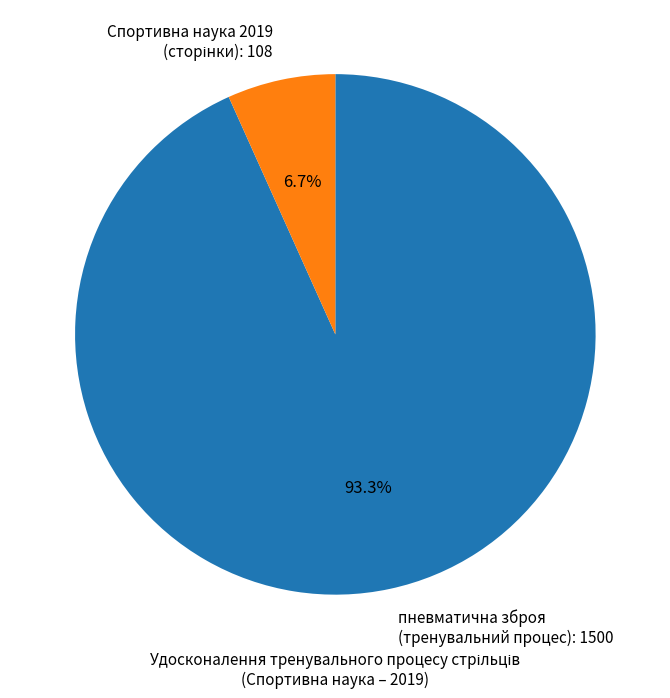

Which category accounts for the majority?

пневматична зброя (тренувальний процес): 1500